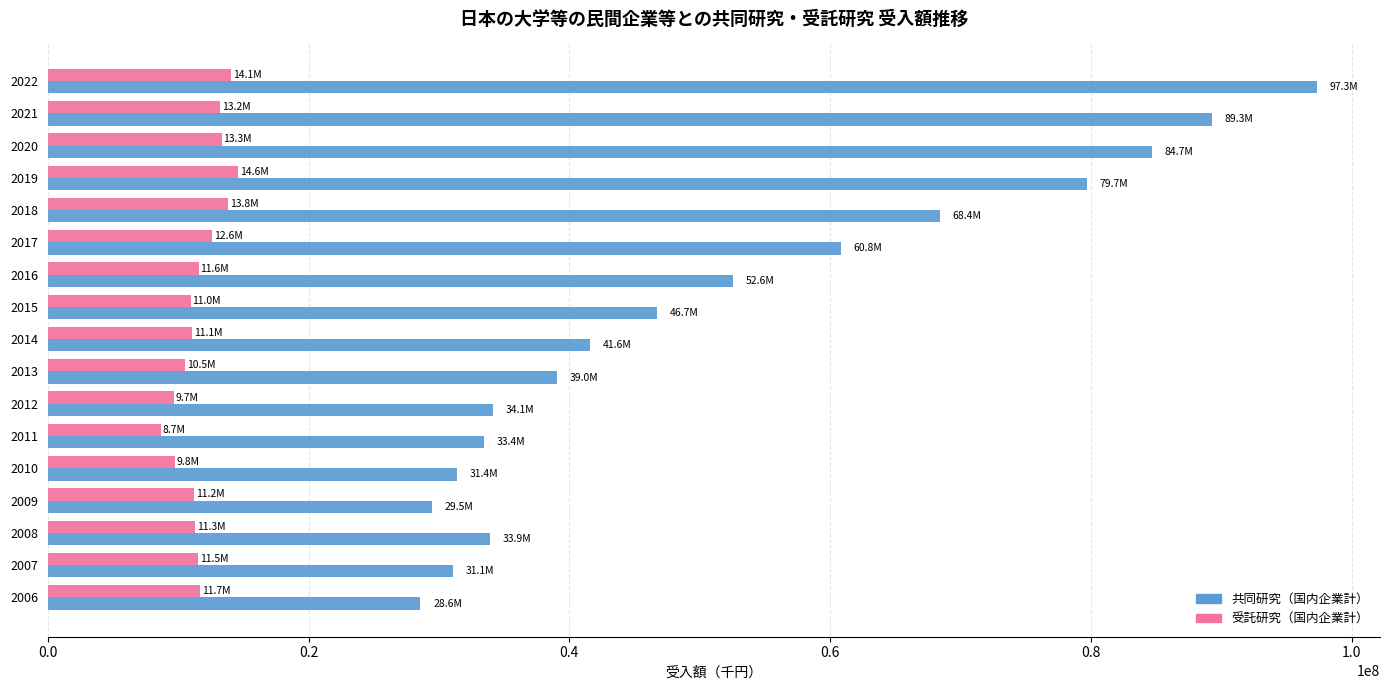

What are all the series names shown in the legend?

共同研究（国内企業計）, 受託研究（国内企業計）